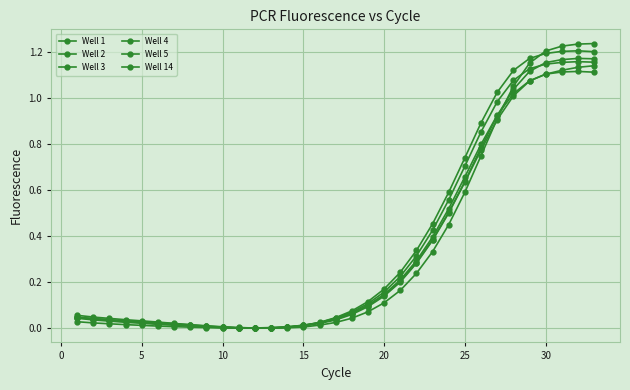

Which series has the widest spread of values?

Well 4